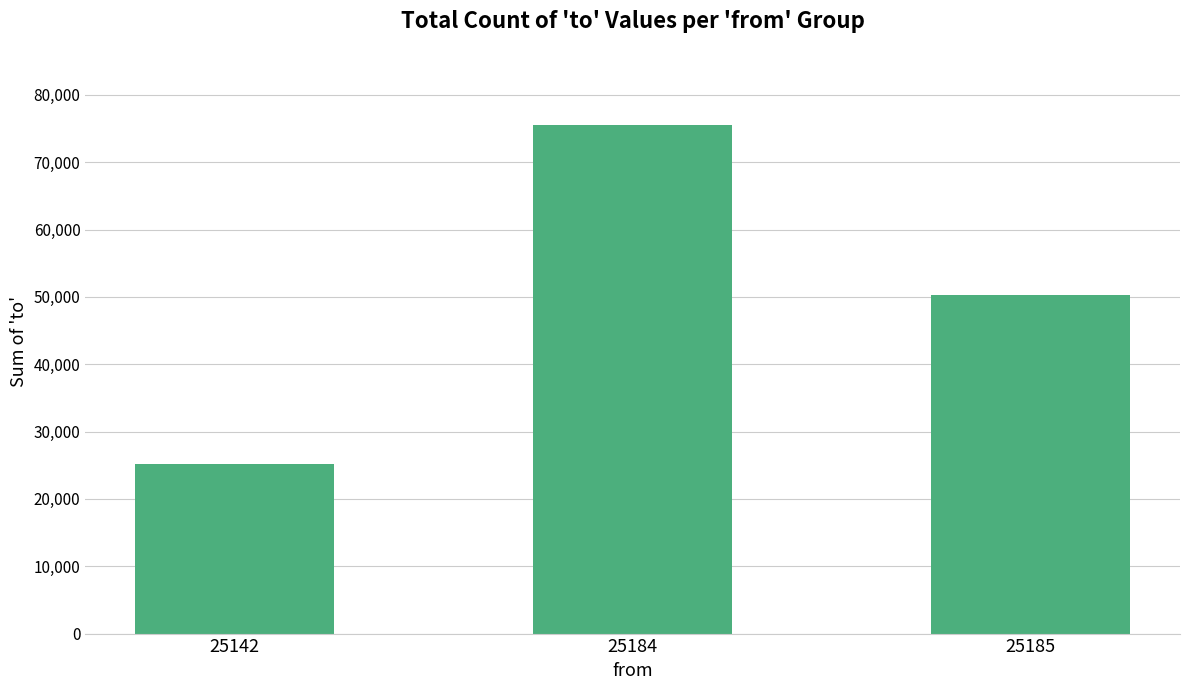

Rank the categories by value from highest to lowest.

25184, 25185, 25142